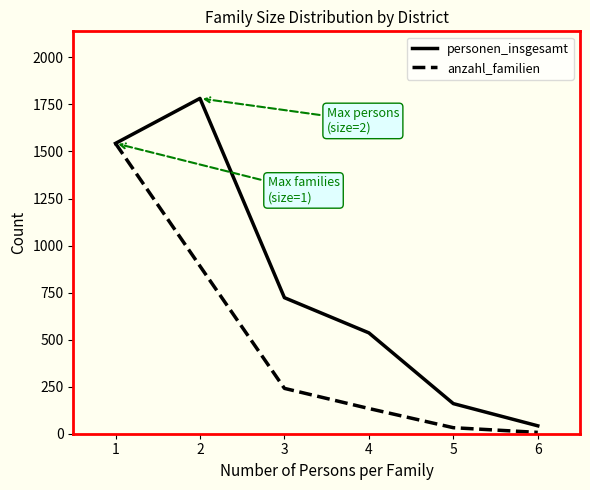

Which series has the largest total across all categories?

personen_insgesamt